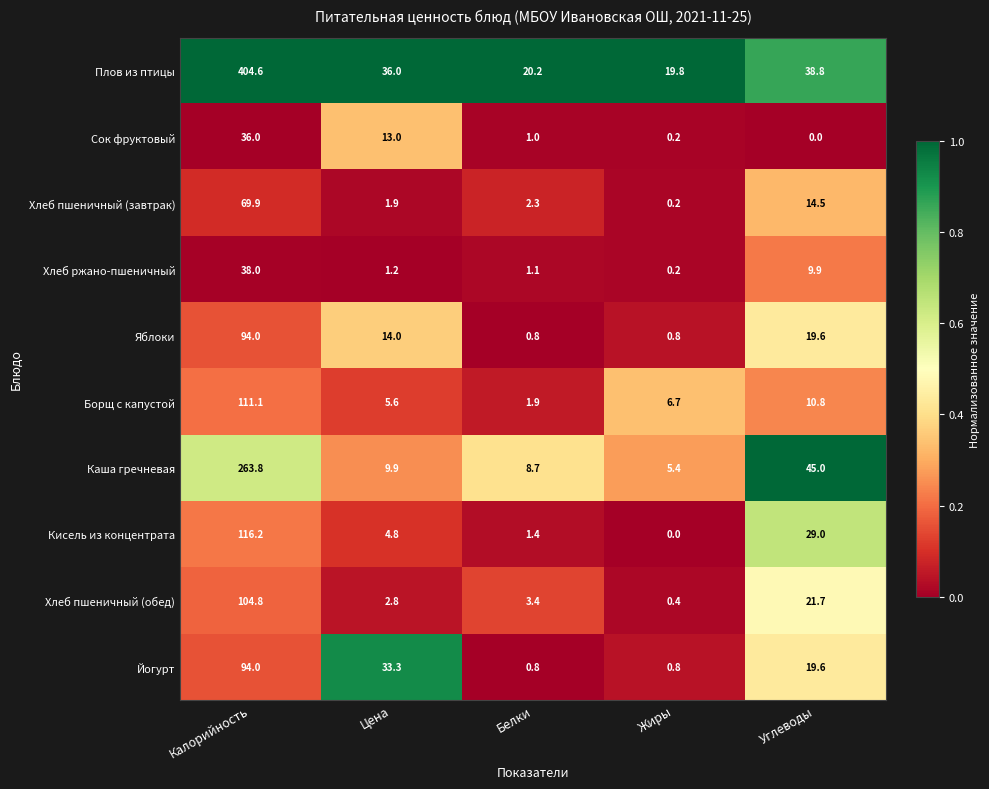

Is the value of Хлеб пшеничный (обед) at Цена greater than the value of Кисель из концентрата at Цена?

No